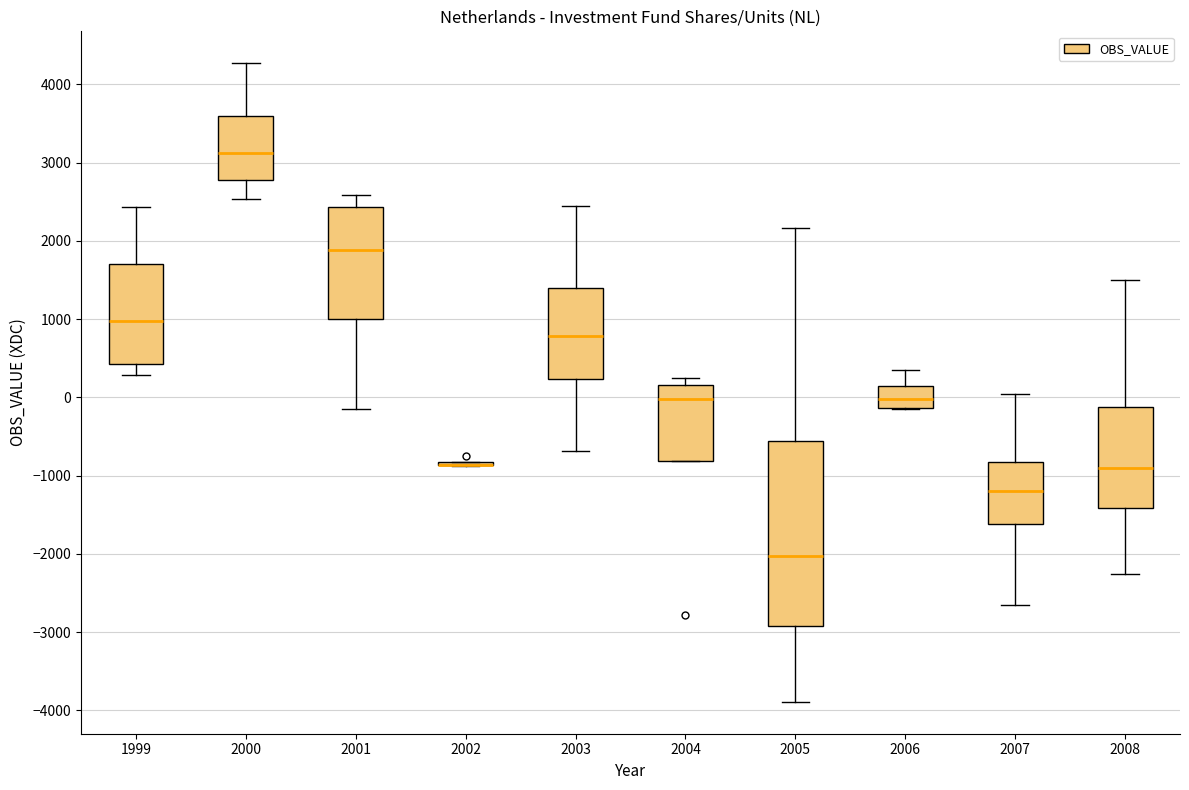

Reading left to right, read every box against the y-axis: the position of its median line, the range the box covers, and the ends of its whiskers. The values are not printed on the chart, so give them approximately, as read against the axis.

1999: median 1000, box 400 to 1700, whiskers 300 to 2400
2000: median 3100, box 2800 to 3600, whiskers 2500 to 4300
2001: median 1900, box 1000 to 2400, whiskers -100 to 2600
2002: box collapsed to a line at -900, whiskers -900 to -800
2003: median 800, box 200 to 1400, whiskers -700 to 2500
2004: median 0, box -800 to 200, whiskers -800 to 200 (just above the box's upper edge)
2005: median -2000, box -2900 to -600, whiskers -3900 to 2200
2006: median 0, box -100 to 100, whiskers -200 to 300
2007: median -1200, box -1600 to -800, whiskers -2700 to 0
2008: median -900, box -1400 to -100, whiskers -2300 to 1500